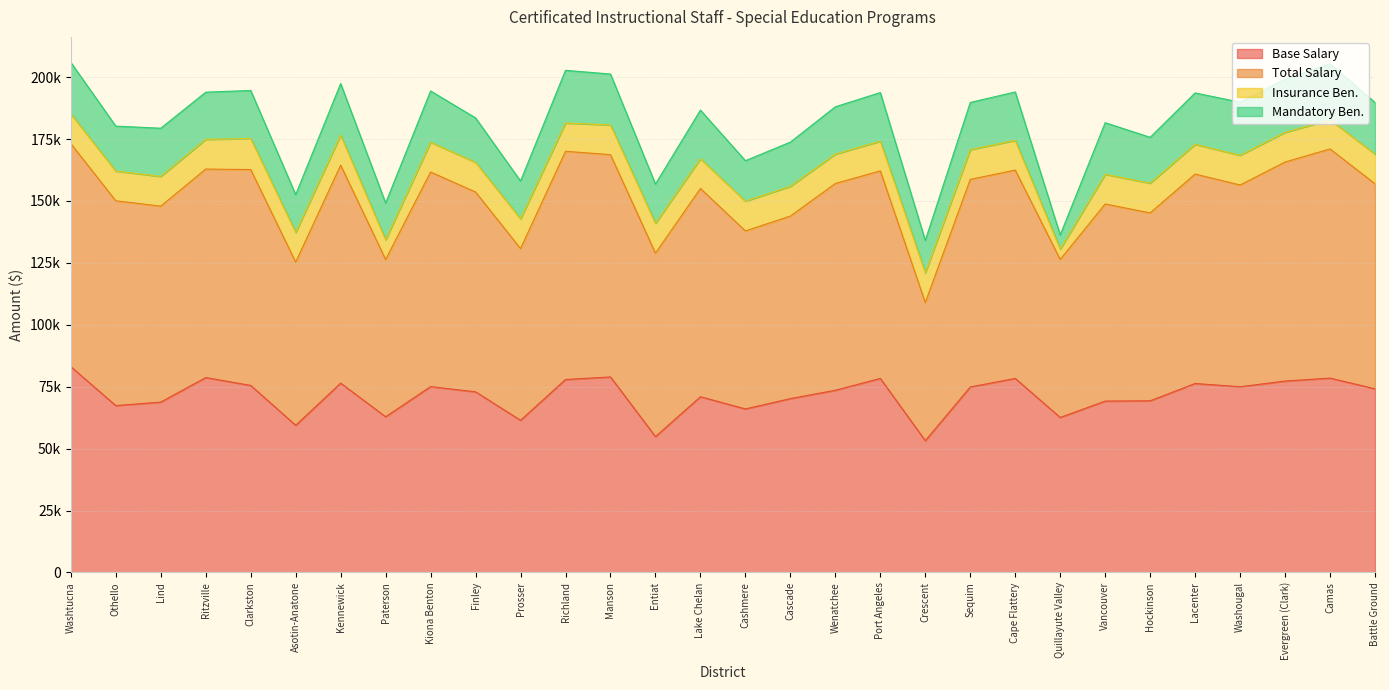

Does the chart display data point markers on the line(s)?

No